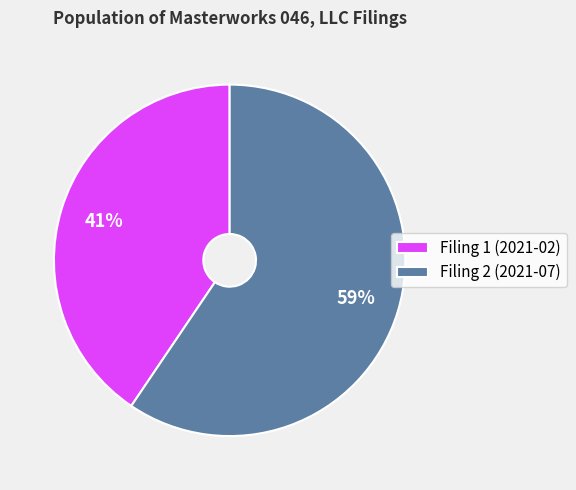

Approximately how many times larger is the value at Filing 1 (2021-02) compared to Filing 2 (2021-07)?

0.7